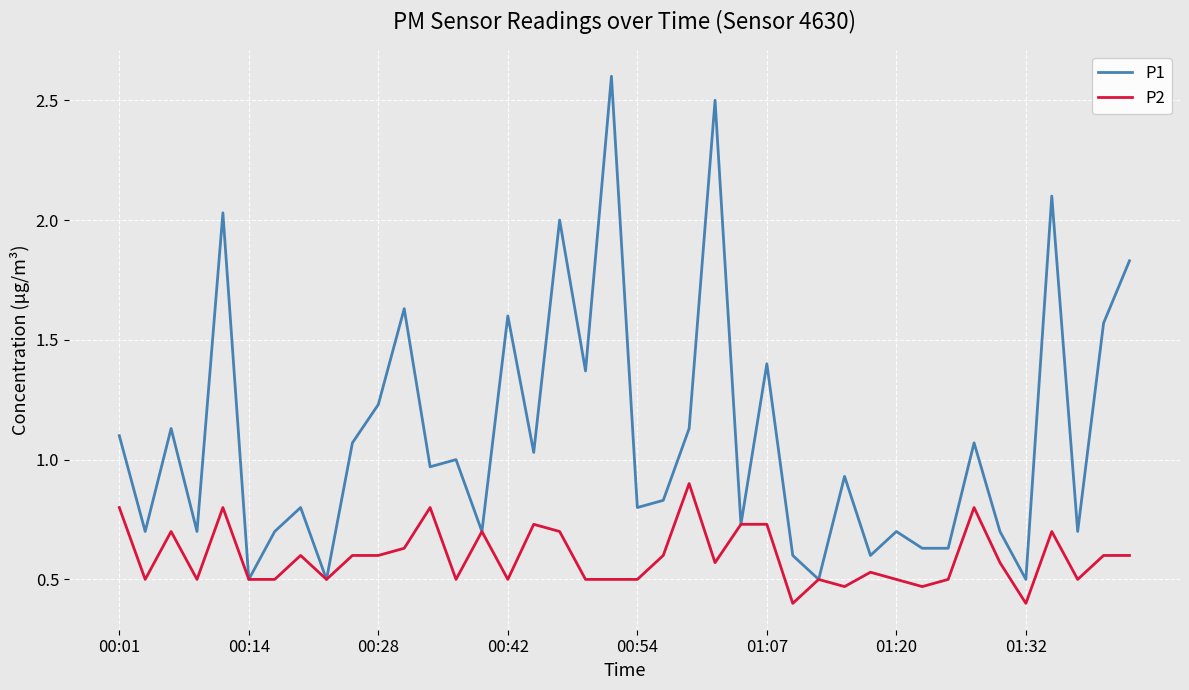

What is the maximum value for P1?

2.6